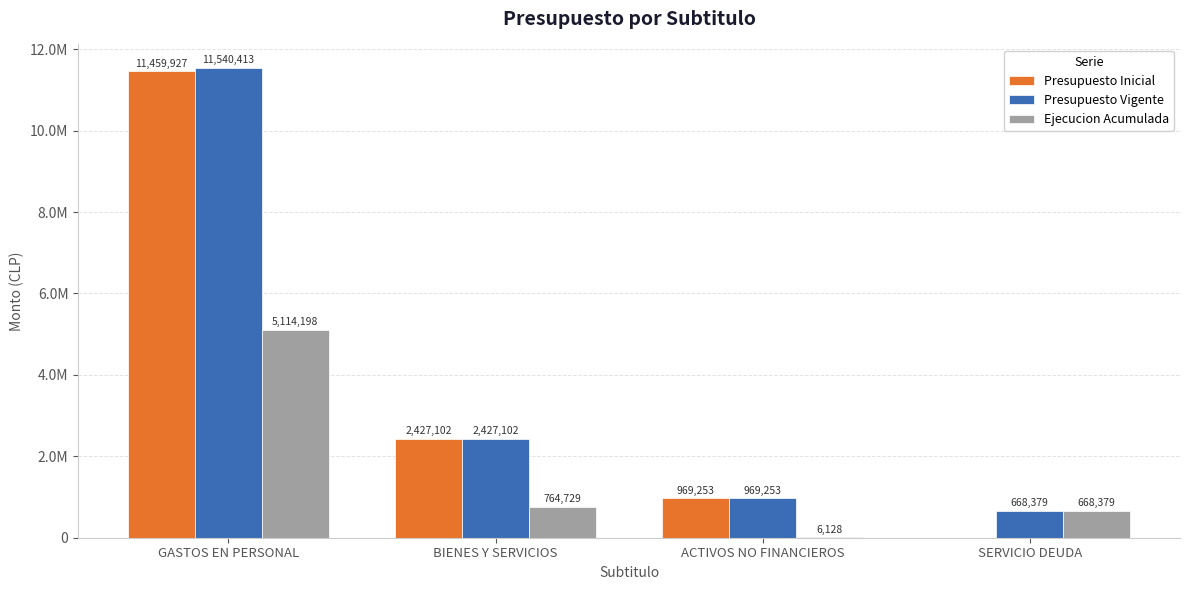

What are all the series names shown in the legend?

Presupuesto Inicial, Presupuesto Vigente, Ejecucion Acumulada